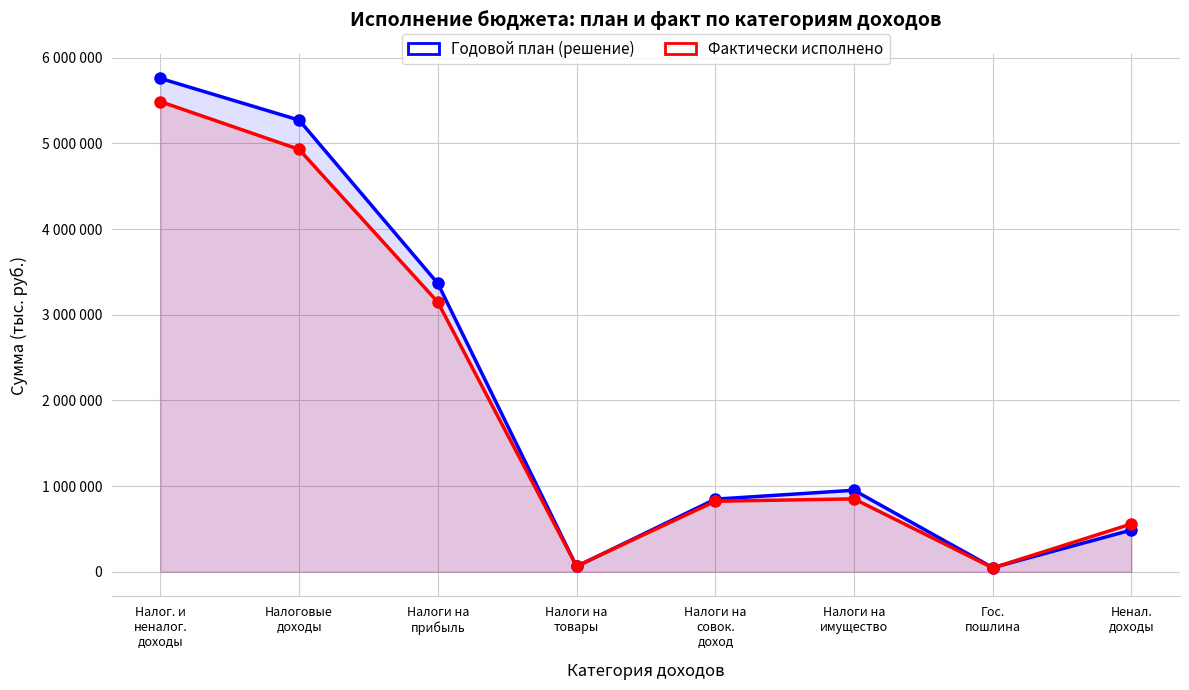

The value of Фактически исполнено at Налоги на
совок.
доход is 822824. True or false?

True